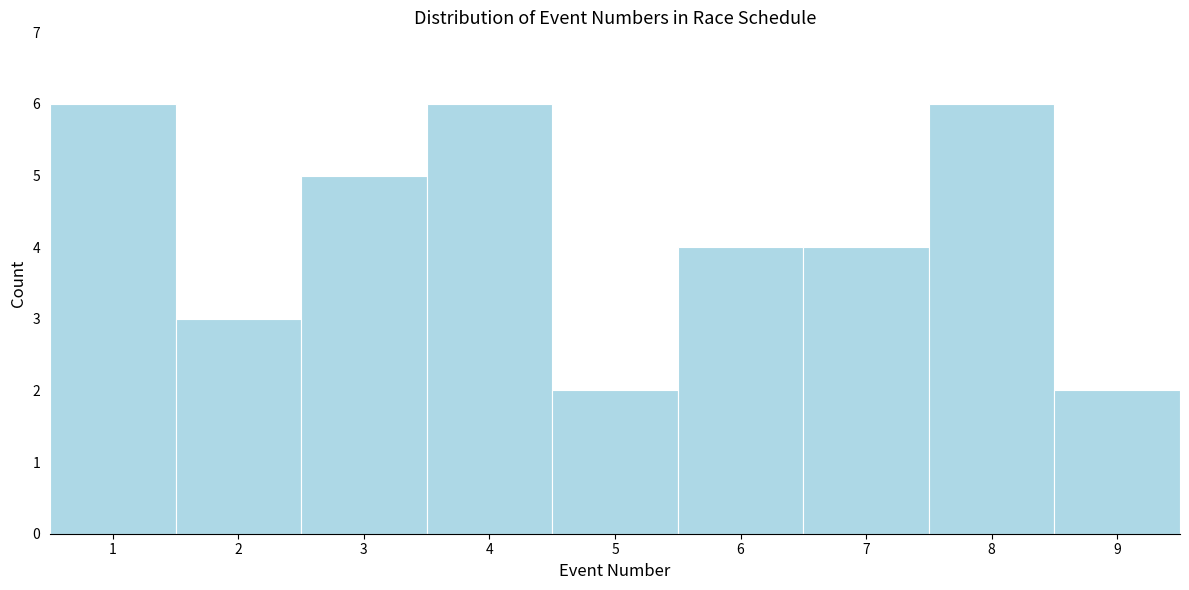

How tall is the bar that spans 7.5 to 8.5 on the x-axis? The values are not printed on the chart, so give them approximately, as read against the axis.

6